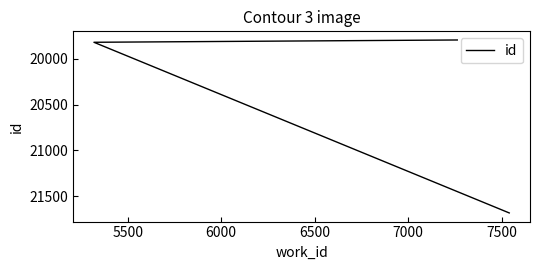

How many lines are shown in the chart?

1